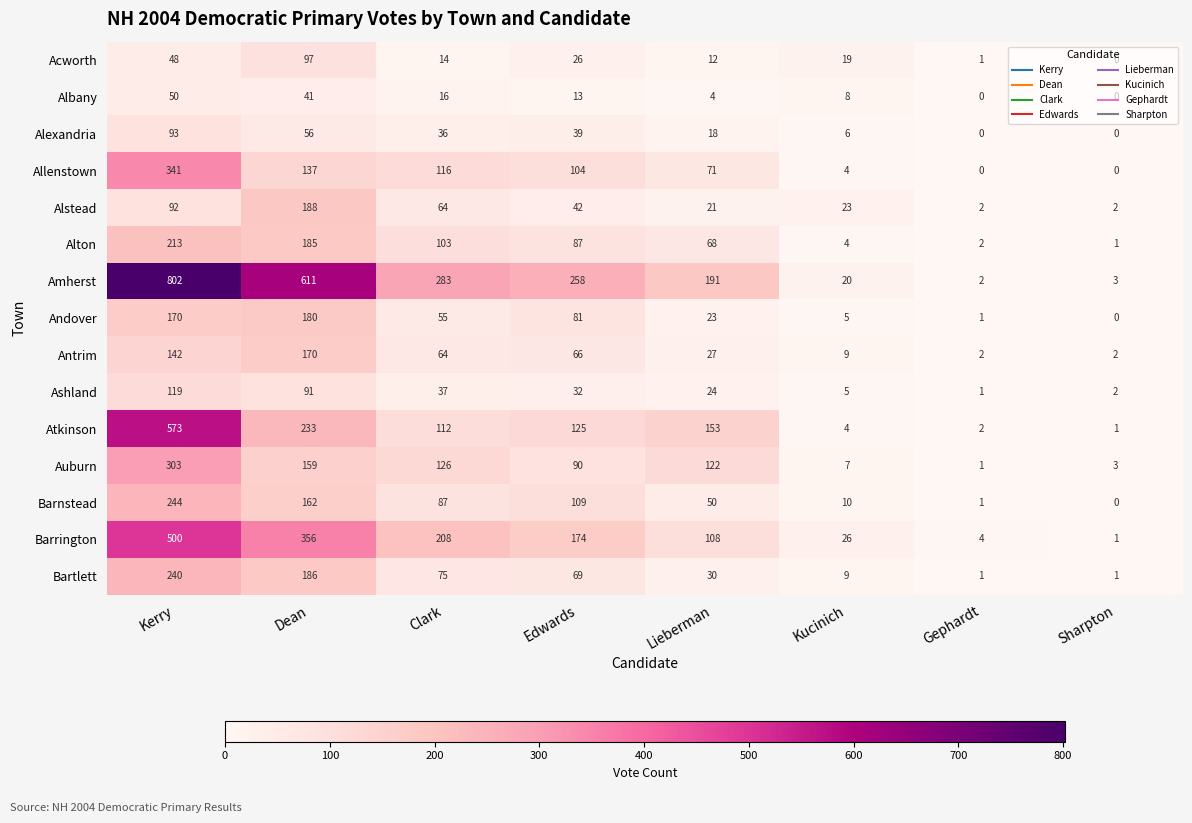

Read the Acworth value at Dean, to the nearest 10.

100